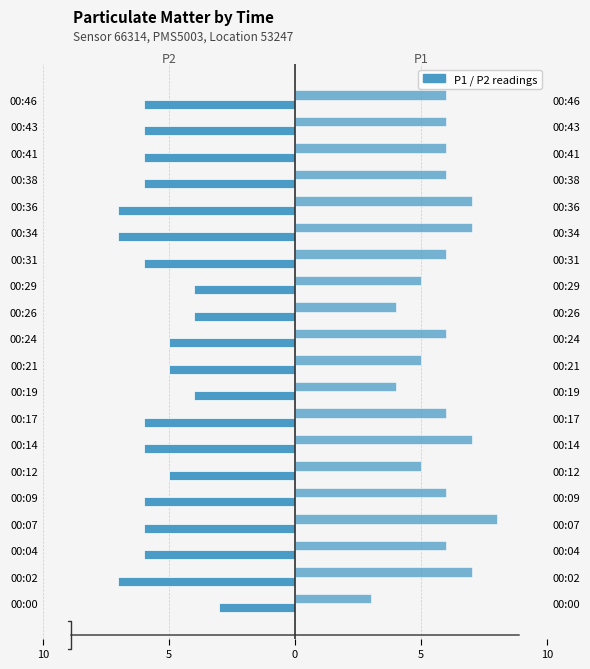

The value of P2 at 17 is -8. True or false?

False